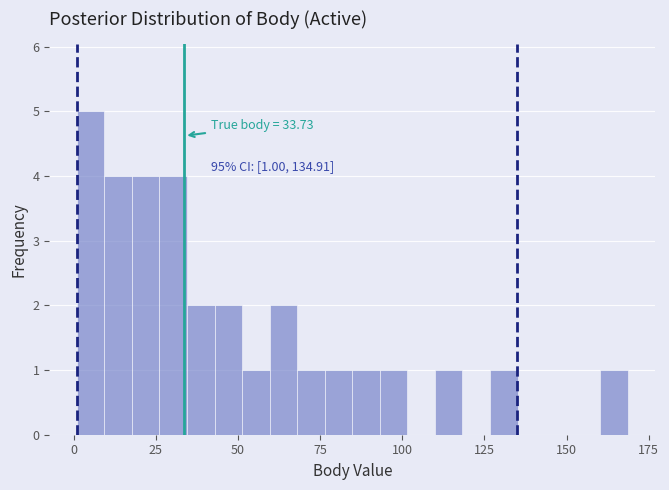

Read against the x-axis, roughly where is the centre of the tallest bar?

5